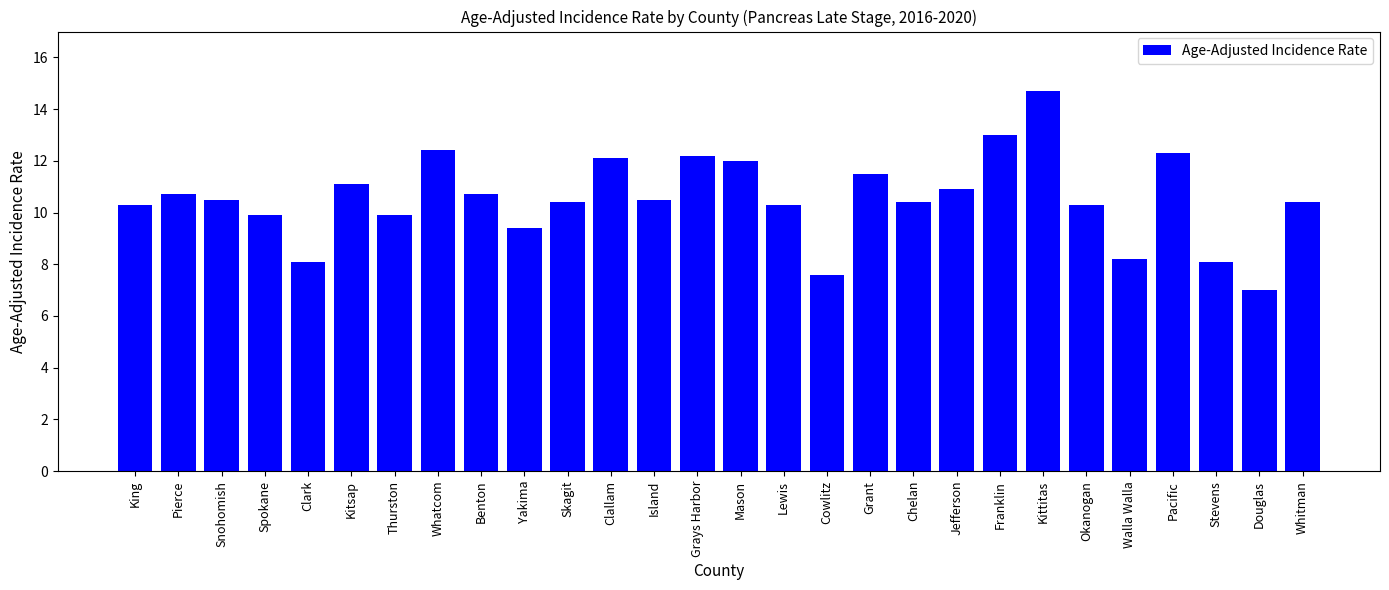

What value does the data have at Pierce?

10.7